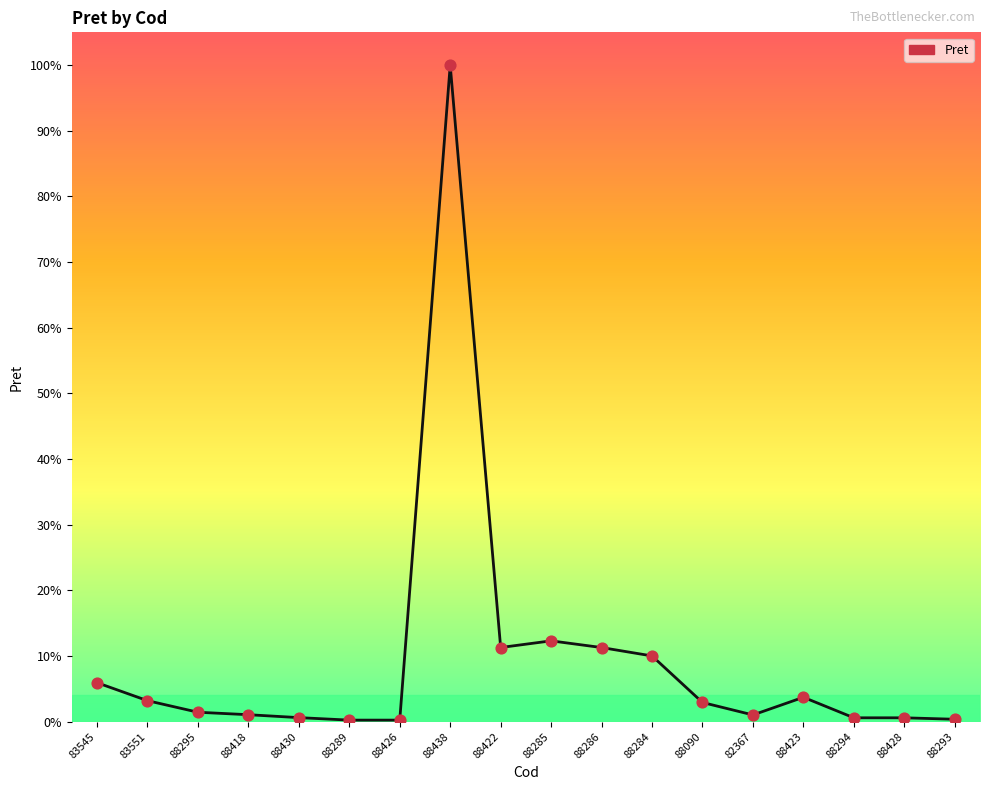

What is the ratio of the value at 88286 to the value at 88294?

18.9